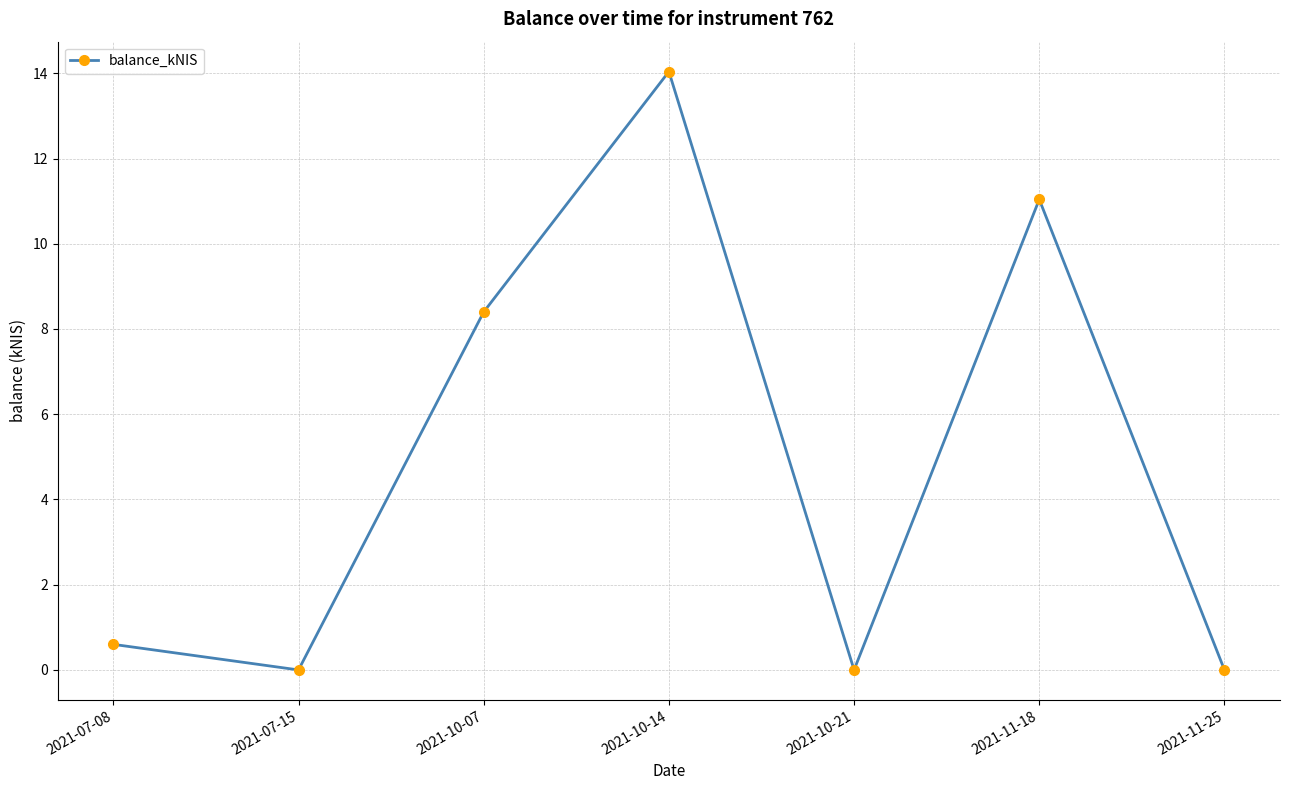

What is the sum of the values at 2021-10-21 and 2021-10-07?

8.4